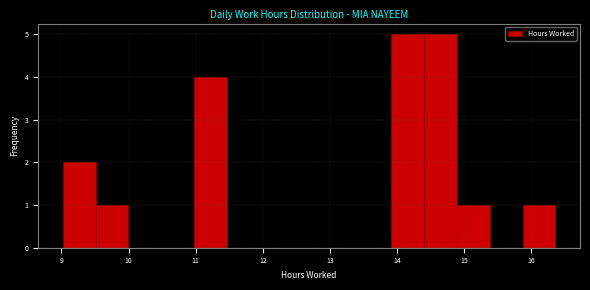

Reading left to right, transcribe this chart: for each bar, give the range it covers on the x-axis and its height. Neither the bar edges nor the heights are printed on the chart, so give them approximately, as read against the axes.

9.0 to 9.5: 2
9.5 to 10.0: 1
10.0 to 10.5: 0
10.5 to 11.0: 0
11.0 to 11.5: 4
11.5 to 12.0: 0
12.0 to 12.4: 0
12.4 to 12.9: 0
12.9 to 13.4: 0
13.4 to 13.9: 0
13.9 to 14.4: 5
14.4 to 14.9: 5
14.9 to 15.4: 1
15.4 to 15.9: 0
15.9 to 16.4: 1